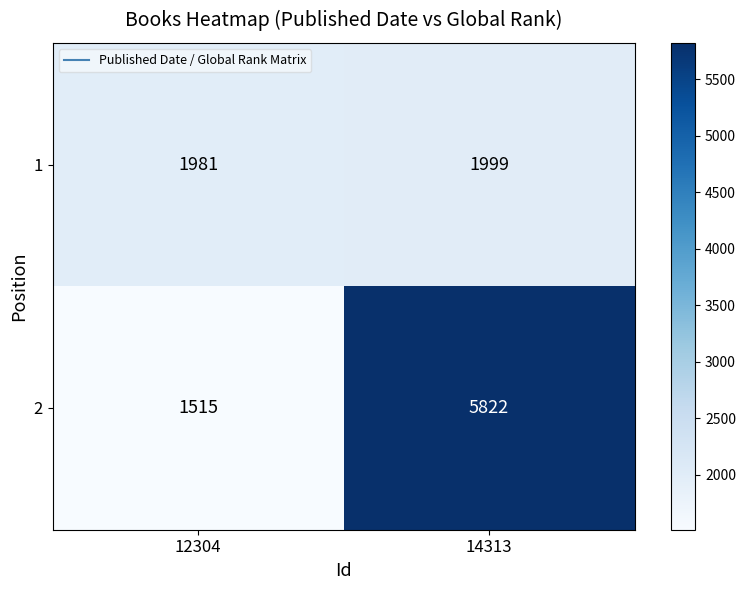

Rank the series by their average value, from highest to lowest.

2, 1